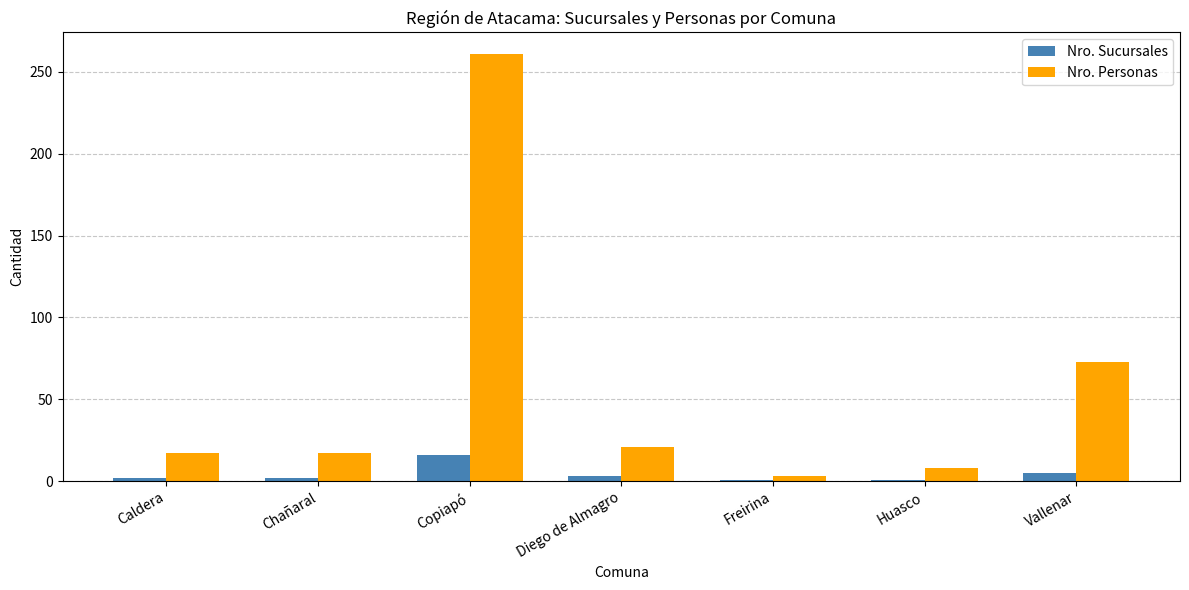

Count the number of categories in the chart.

7